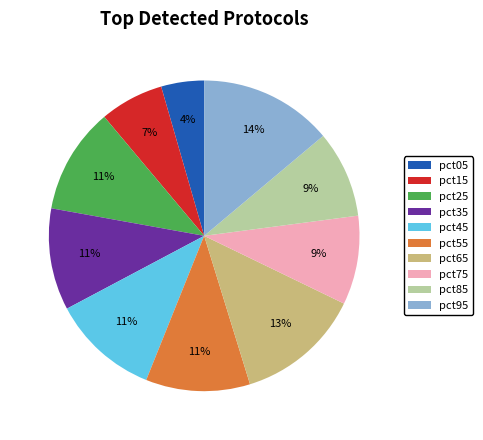

Is there any slice that represents more than half of the pie?

No